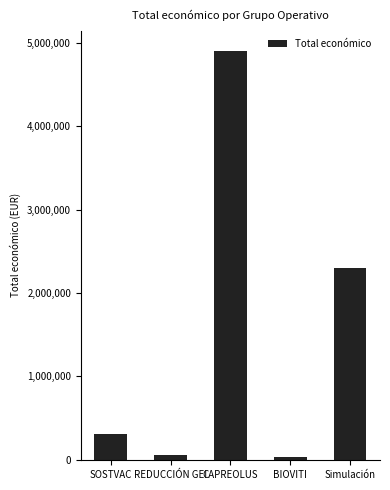

Does the chart contain any negative values?

No